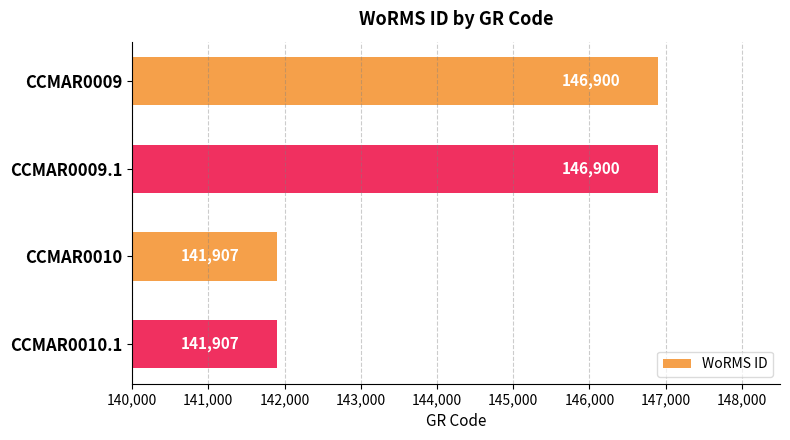

What is the minimum value shown in the chart?

141907